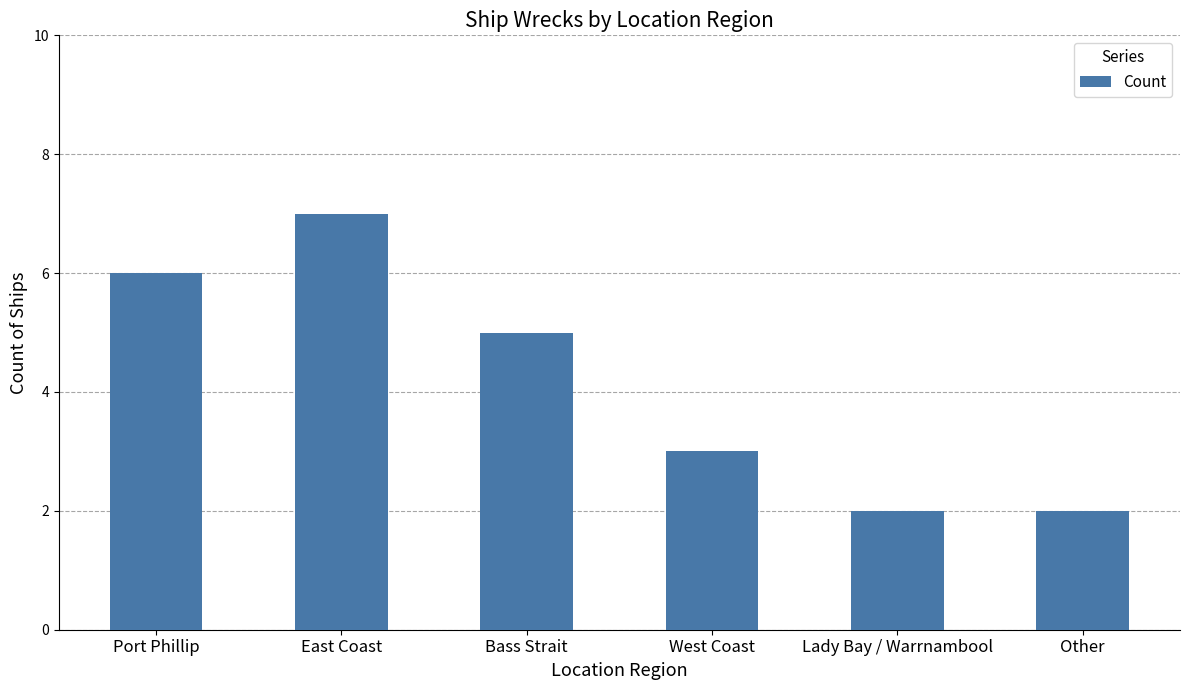

How many categories are shown in the chart?

6